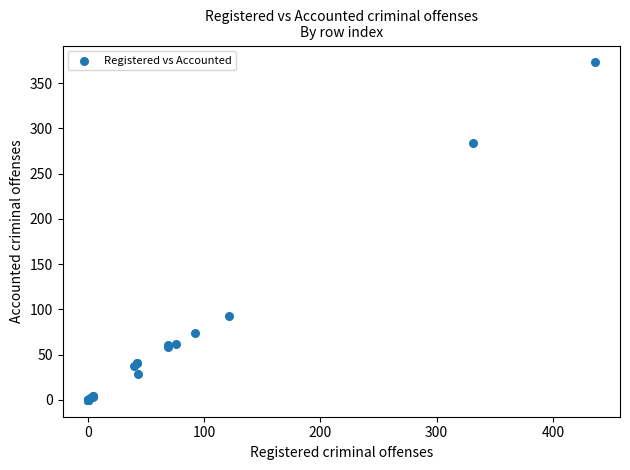

What Y value in the scatter plot is closest to 186?

93